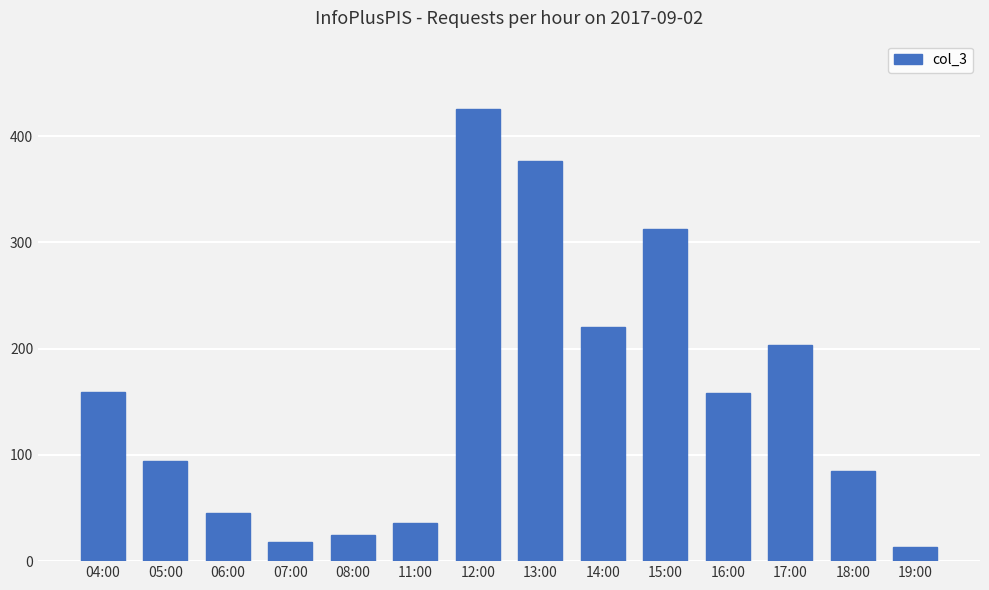

True or false: the data shows 36 at 11:00.

True